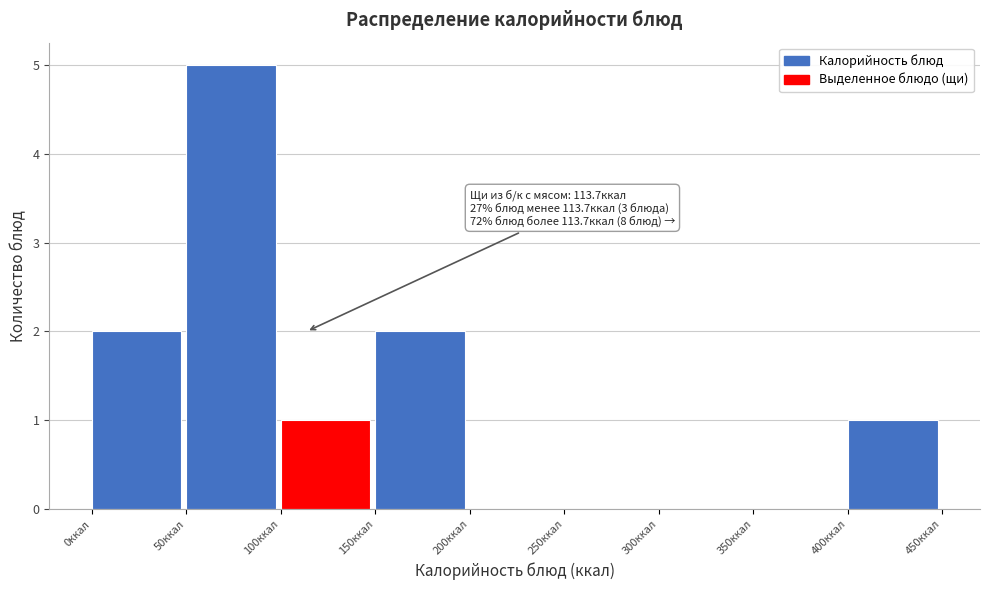

Over which range of the x-axis is the bar tallest?

50 to 100